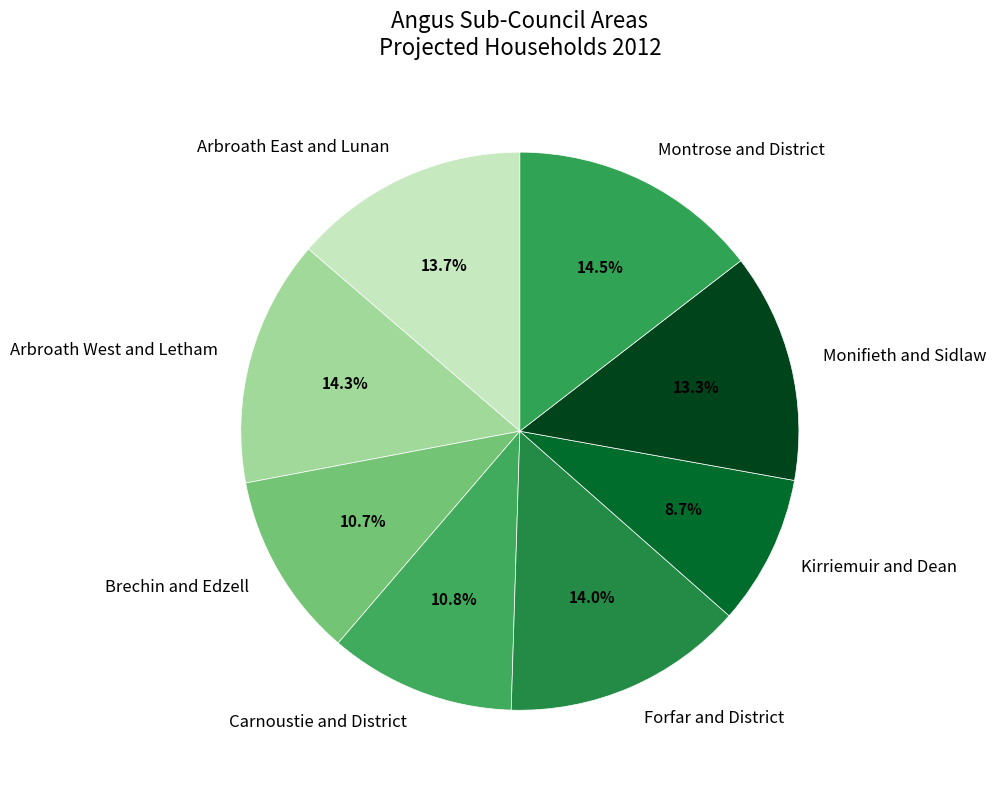

To the nearest percent, what is the difference between the Carnoustie and District and Kirriemuir and Dean slice percentages?

2%